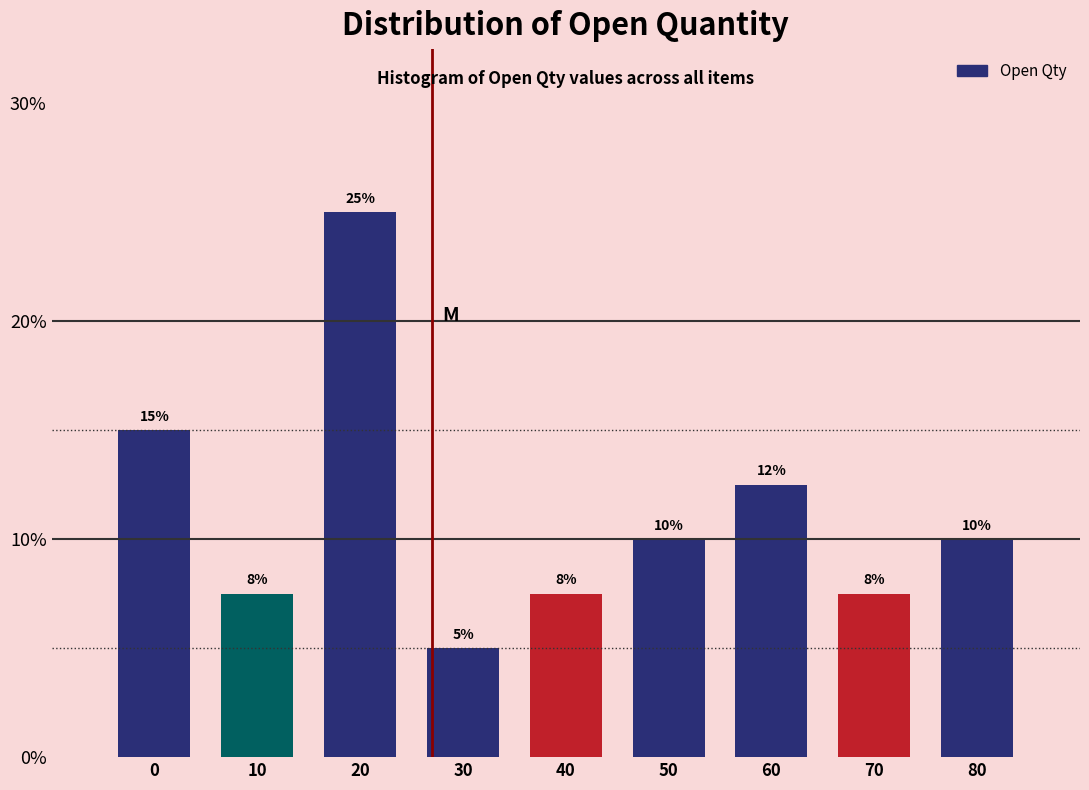

What is the sum of the values at 0 and 20?

40.0